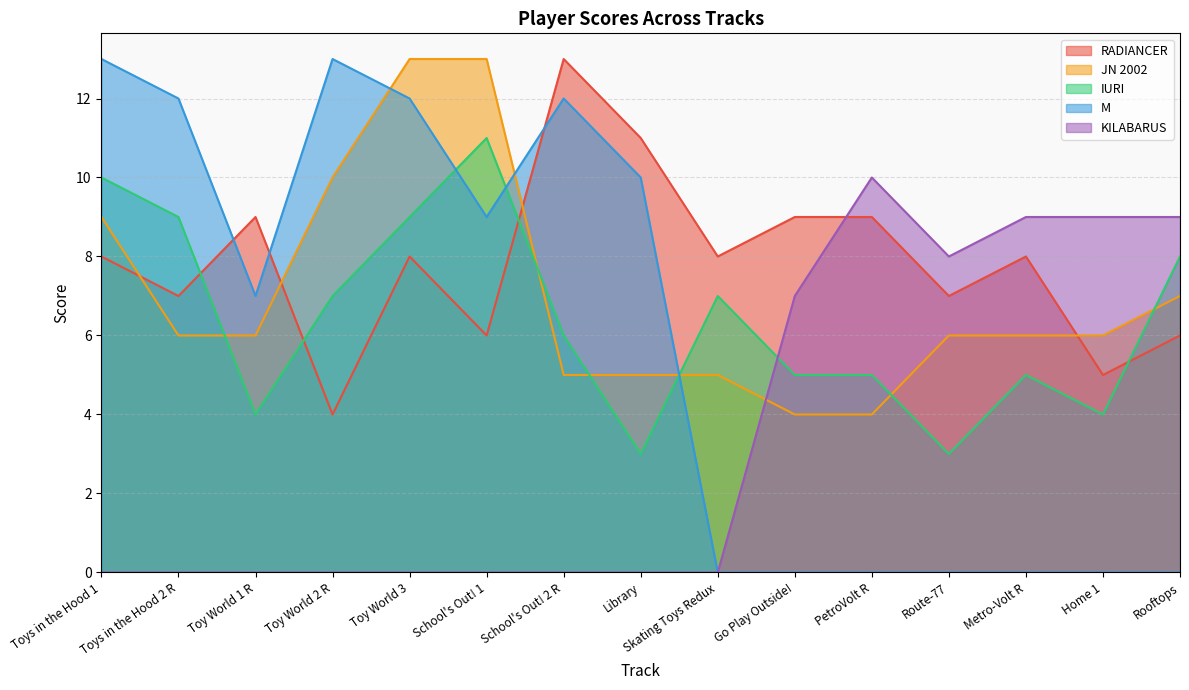

What is the difference between the maximum and minimum values in the IURI series?

8